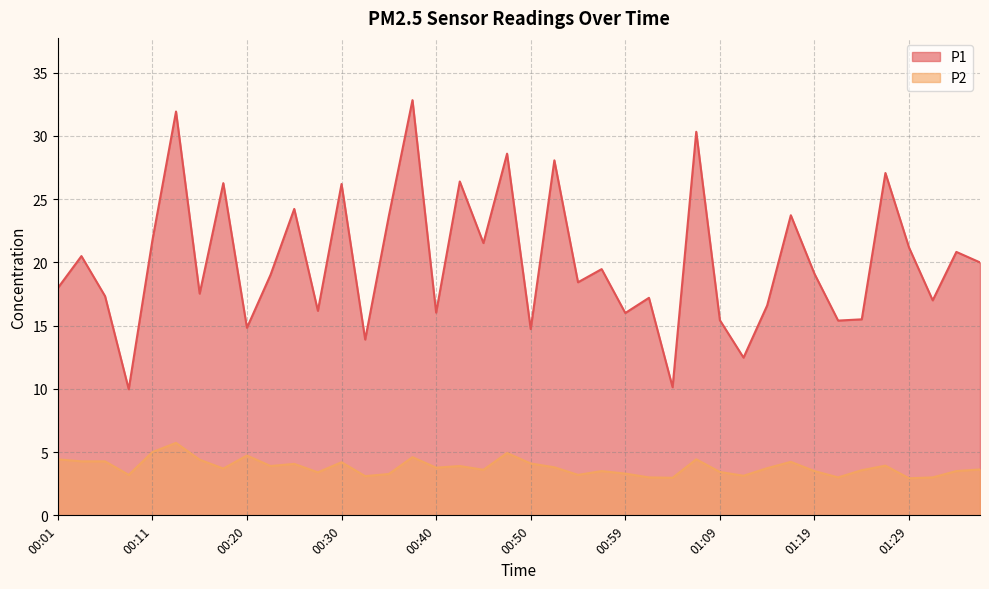

Reading left to right, what are all the values shown in this chart?

P1: 00:01=18.0	00:03=20.5	00:06=17.3	00:08=10.0	00:11=21.7	00:13=31.9	00:15=17.5	00:18=26.3	00:20=14.8	00:23=19.0	00:25=24.2	00:28=16.2	00:30=26.2	00:32=13.9	00:35=23.7	00:37=32.8	00:40=16.0	00:42=26.4	00:45=21.5	00:47=28.6	00:50=14.7	00:52=28.1	00:54=18.4	00:57=19.5	00:59=16.0	01:02=17.2	01:04=10.1	01:07=30.3	01:09=15.4	01:11=12.5	01:14=16.6	01:16=23.7	01:19=19.1	01:21=15.4	01:24=15.5	01:26=27.1	01:29=21.2	01:31=17.0	01:33=20.8	01:36=20.0
P2: 00:01=4.4	00:03=4.3	00:06=4.3	00:08=3.2	00:11=5.0	00:13=5.7	00:15=4.4	00:18=3.7	00:20=4.7	00:23=3.9	00:25=4.1	00:28=3.4	00:30=4.2	00:32=3.1	00:35=3.3	00:37=4.6	00:40=3.8	00:42=3.9	00:45=3.6	00:47=4.9	00:50=4.1	00:52=3.8	00:54=3.2	00:57=3.5	00:59=3.3	01:02=3.0	01:04=3.0	01:07=4.4	01:09=3.4	01:11=3.1	01:14=3.7	01:16=4.2	01:19=3.5	01:21=3.0	01:24=3.6	01:26=3.9	01:29=2.9	01:31=3.0	01:33=3.5	01:36=3.6